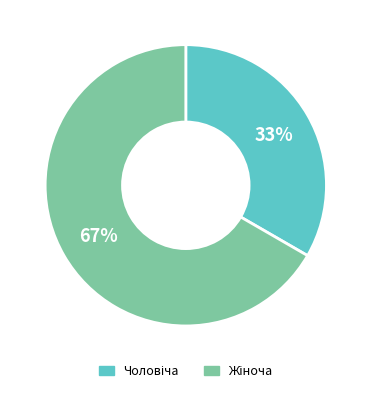

Is there any slice that represents more than half of the pie?

Yes